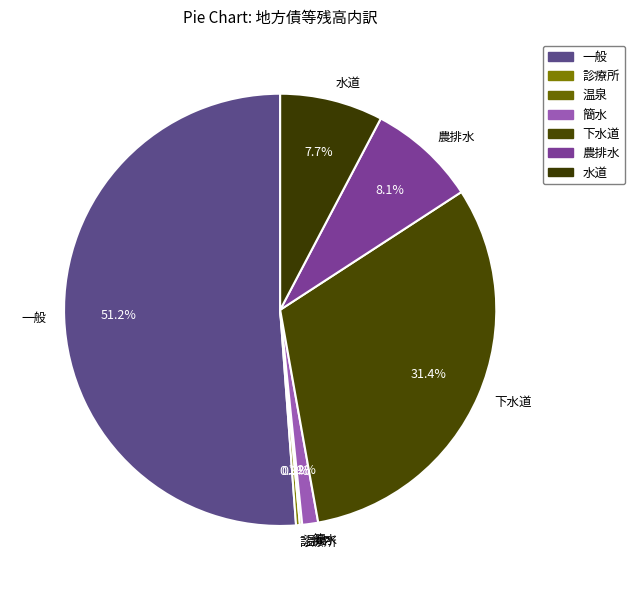

True or false: 水道 accounts for 8% of the total.

True